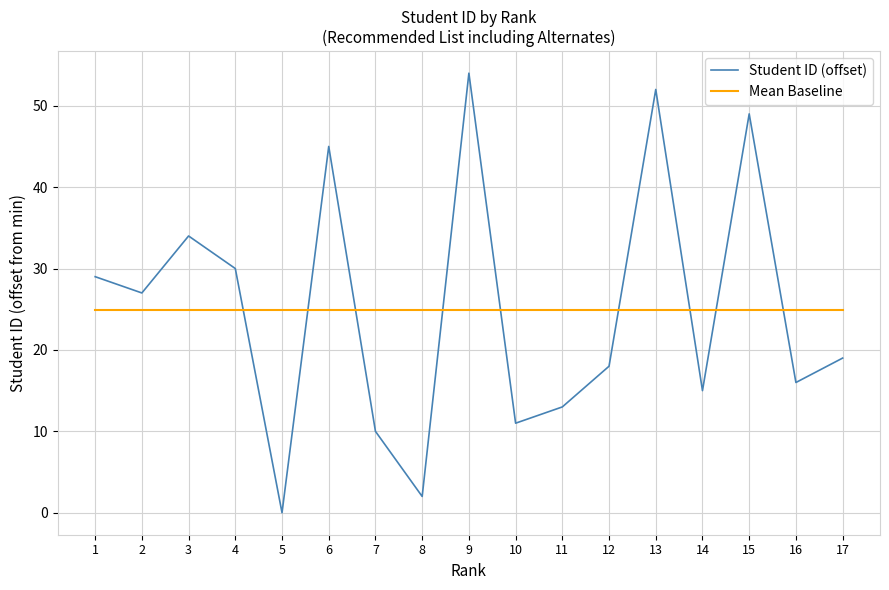

Which series ends up on top after the final intersection of Mean Baseline and Student ID (offset)?

Mean Baseline